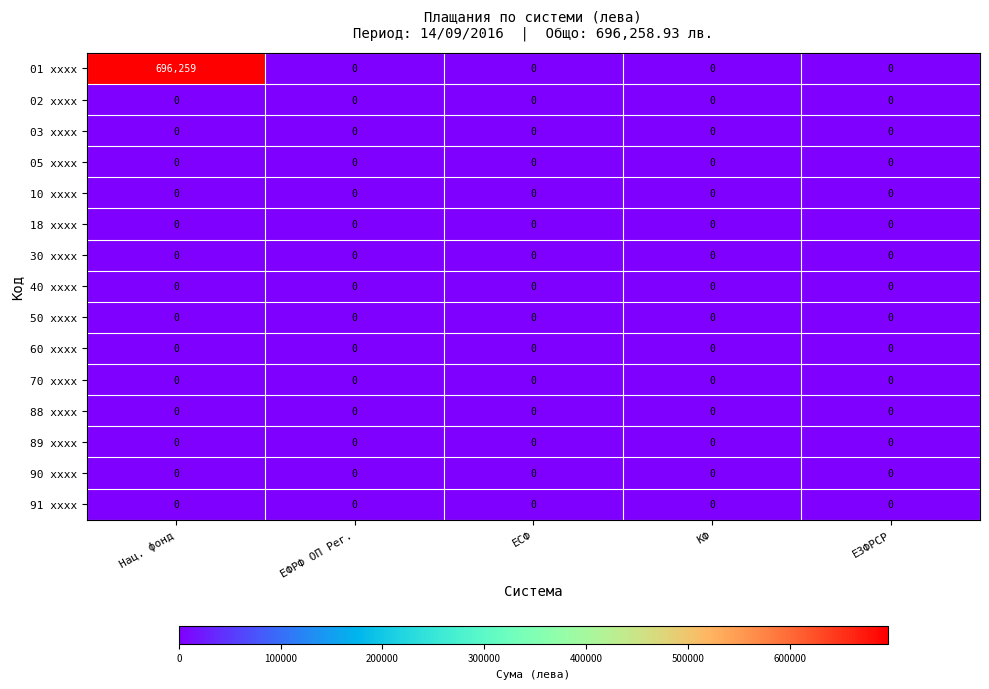

At how many categories does at least one series exceed 475540?

1